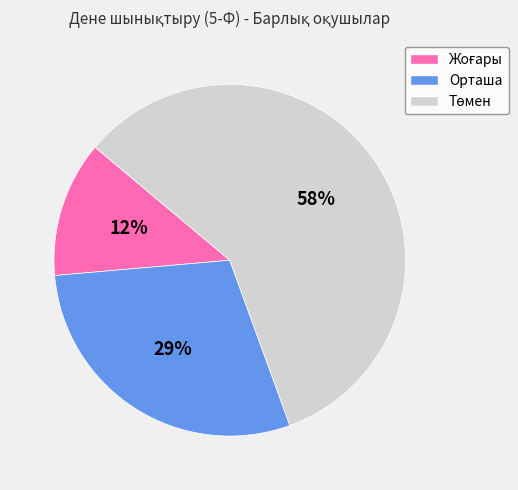

Is it true that Орташа is 29% of the pie?

True